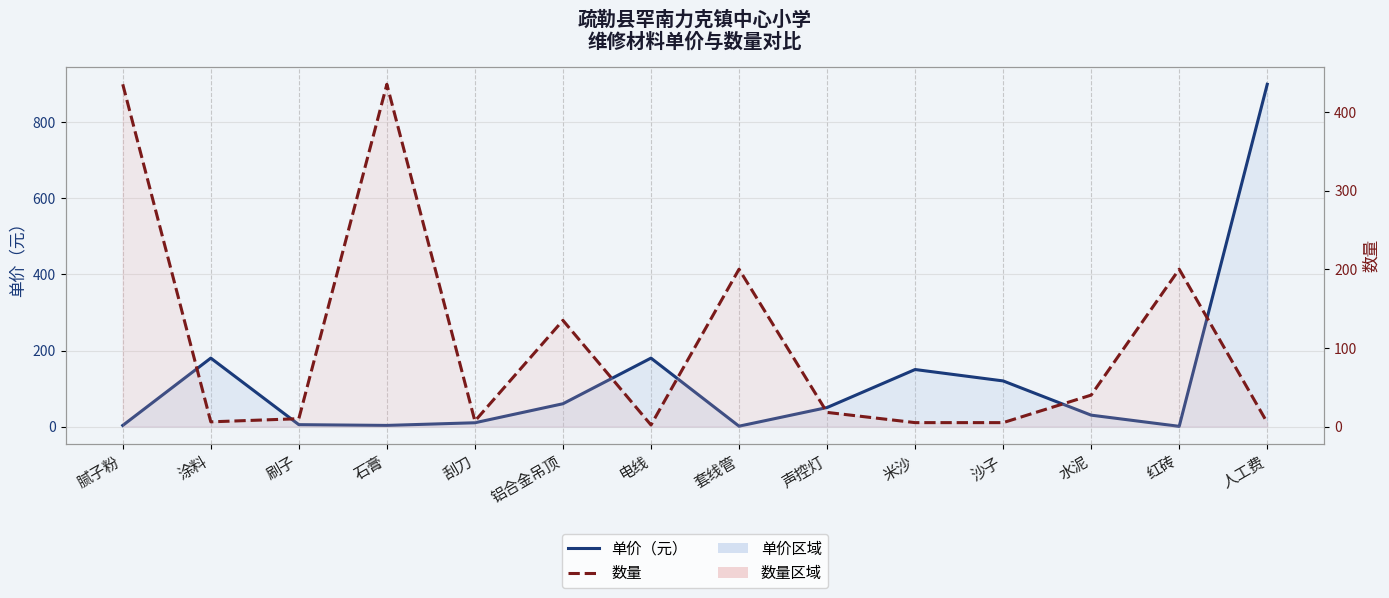

What is the maximum value for 单价?

900.0